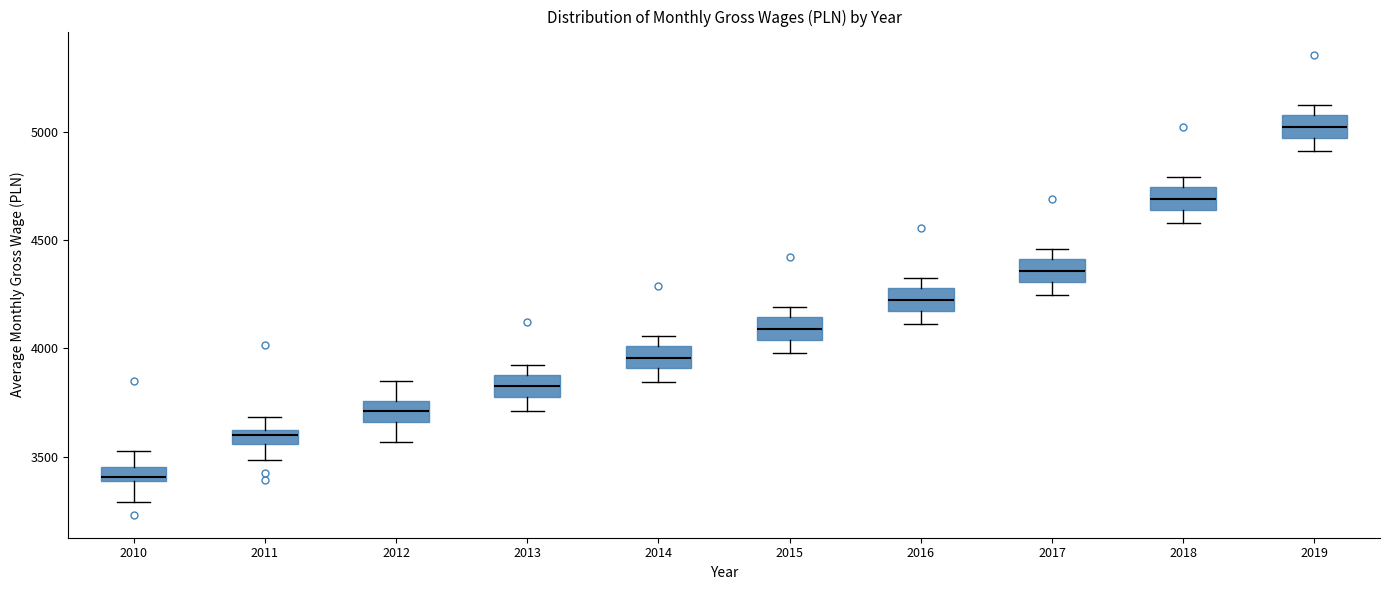

Which box has the lowest median line?

2010